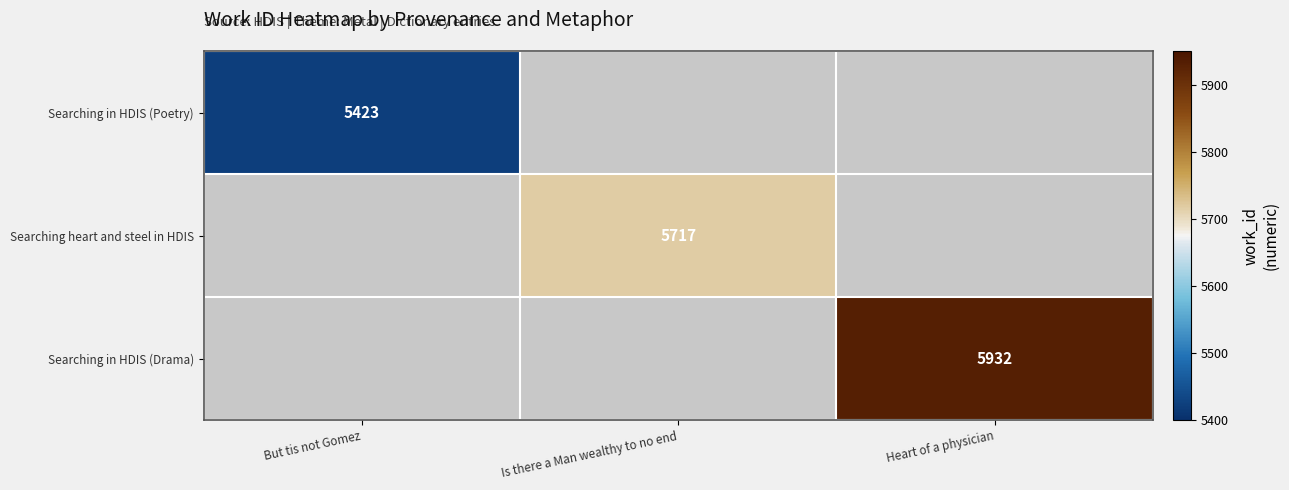

Is it true that Searching in HDIS (Poetry) equals 5423 at But tis not Gomez?

True